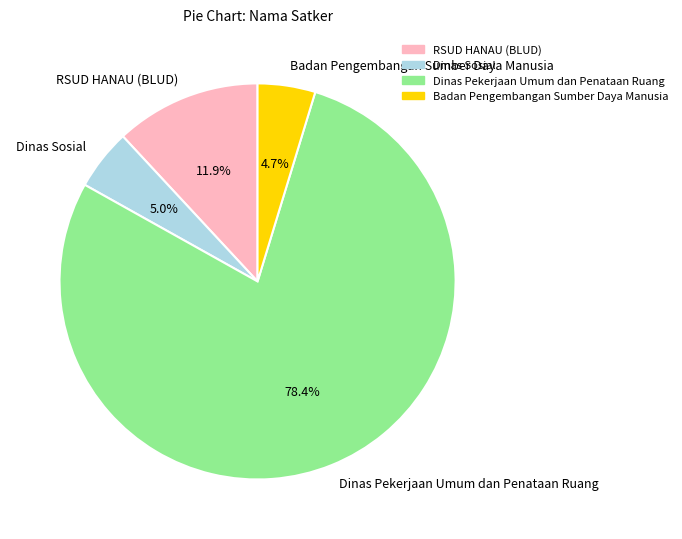

Between Dinas Sosial and RSUD HANAU (BLUD), which is larger?

RSUD HANAU (BLUD)